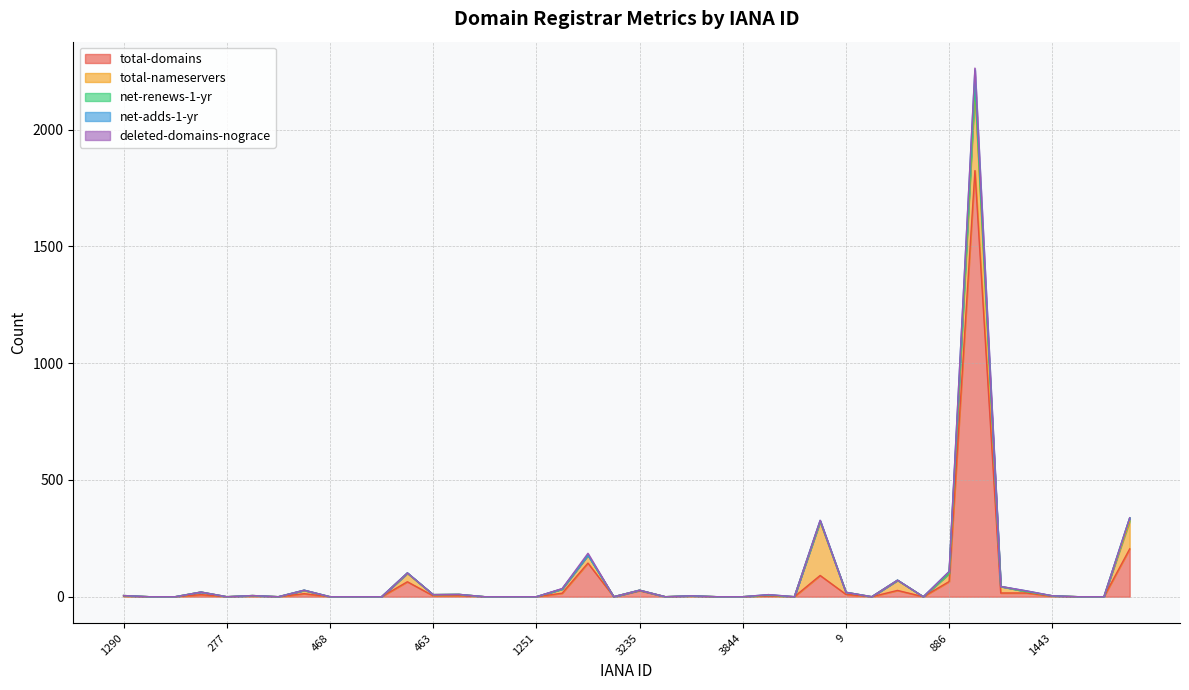

Reading left to right, extract all data points from this chart.

total-domains: 2	0	0	9	0	3	0	13	0	0	0	64	4	5	0	0	0	15	144	0	26	0	2	0	0	3	0	91	10	0	27	0	65	1825	16	16	2	0	0	205
total-nameservers: 3	0	0	11	0	2	0	14	0	0	0	36	5	5	0	0	0	18	34	0	2	0	2	0	0	4	0	230	9	0	43	0	34	345	28	6	2	0	0	119
net-renews-1-yr: 0	0	0	0	0	0	0	1	0	0	0	2	0	0	0	0	0	0	0	0	0	0	0	0	0	0	0	3	0	0	1	0	1	21	0	0	0	0	0	14
net-adds-1-yr: 0	0	0	0	0	0	0	0	0	0	0	0	0	0	0	0	0	1	0	0	0	0	0	0	0	2	0	3	0	0	0	0	8	65	0	3	0	0	0	0
deleted-domains-nograce: 0	0	0	0	0	0	0	0	0	0	0	0	0	0	0	0	0	1	8	0	0	0	0	0	0	0	0	0	0	0	0	0	0	8	0	0	0	0	0	0